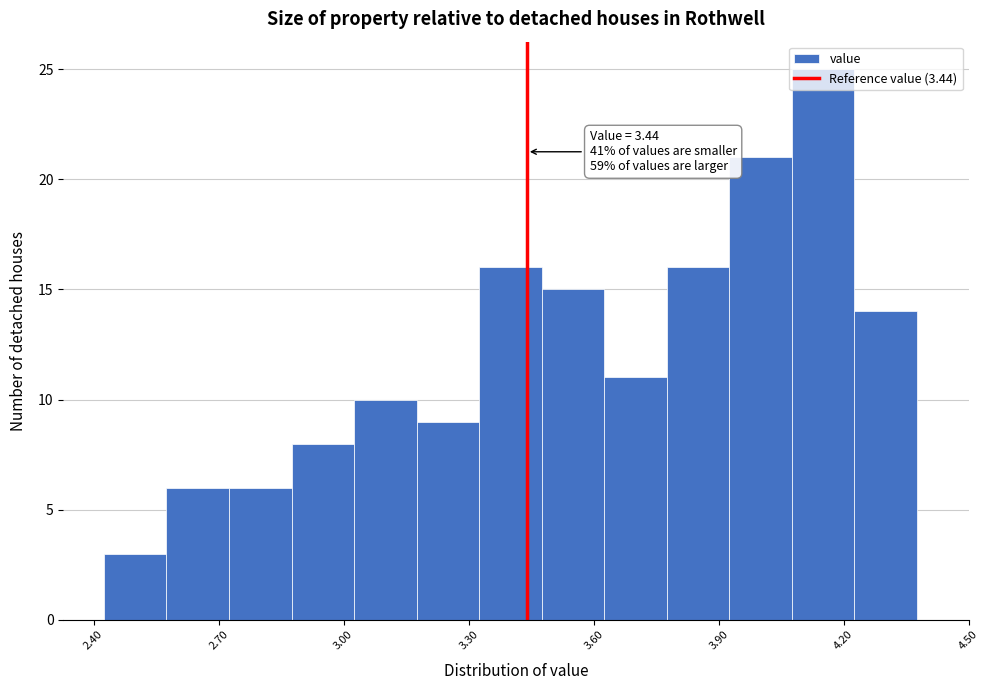

Read against the x-axis, roughly where is the centre of the tallest bar?

4.15